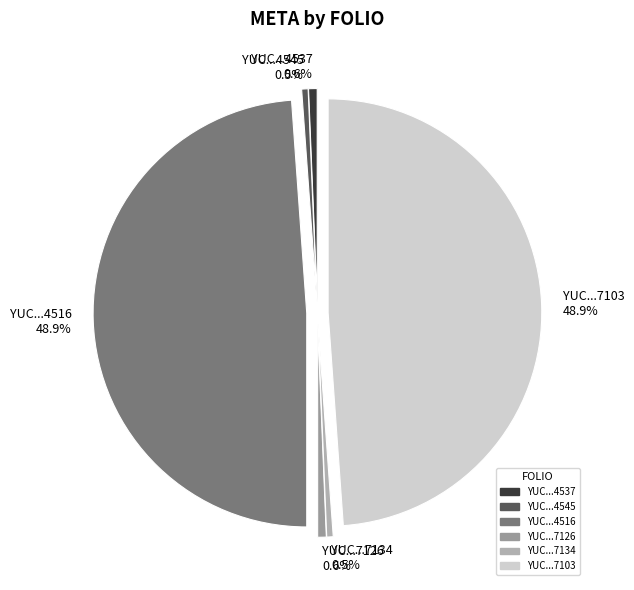

Combined, do YUC...7126 0.6% and YUC...4545 0.5% account for over 50%?

No